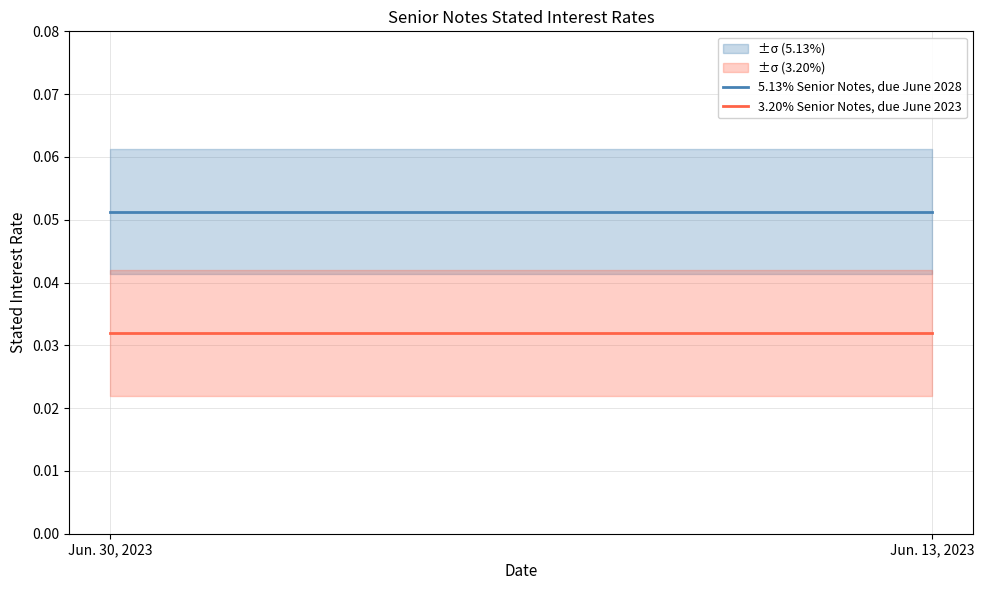

At how many categories does at least one series exceed 0?

2